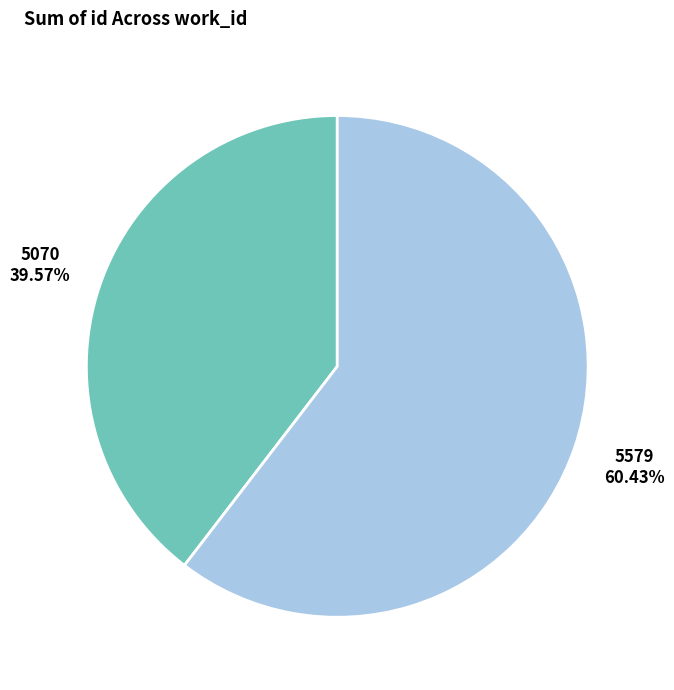

How much of the chart is everything except 5579?

39.6%